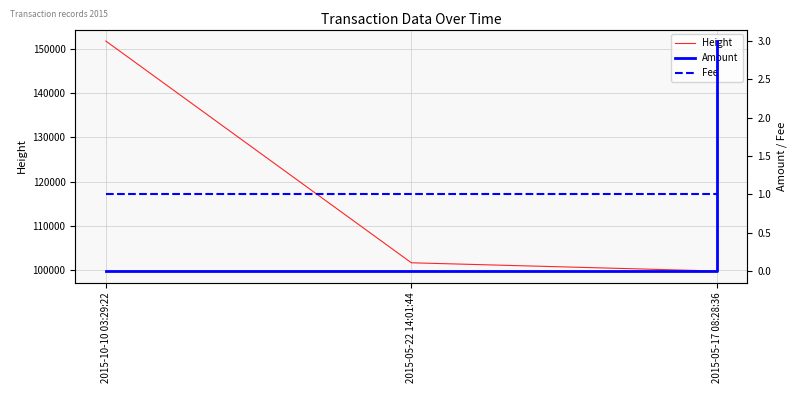

What value does the Height series have at 2015-10-10 03:29:22, to the nearest 10?

151830